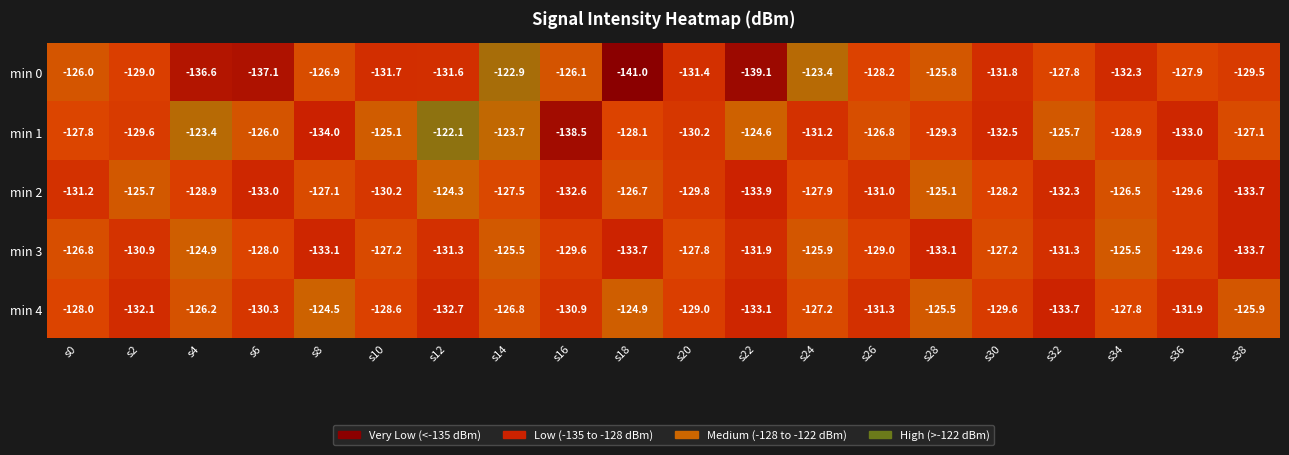

Where does the min 3 series first go above -129?

s0